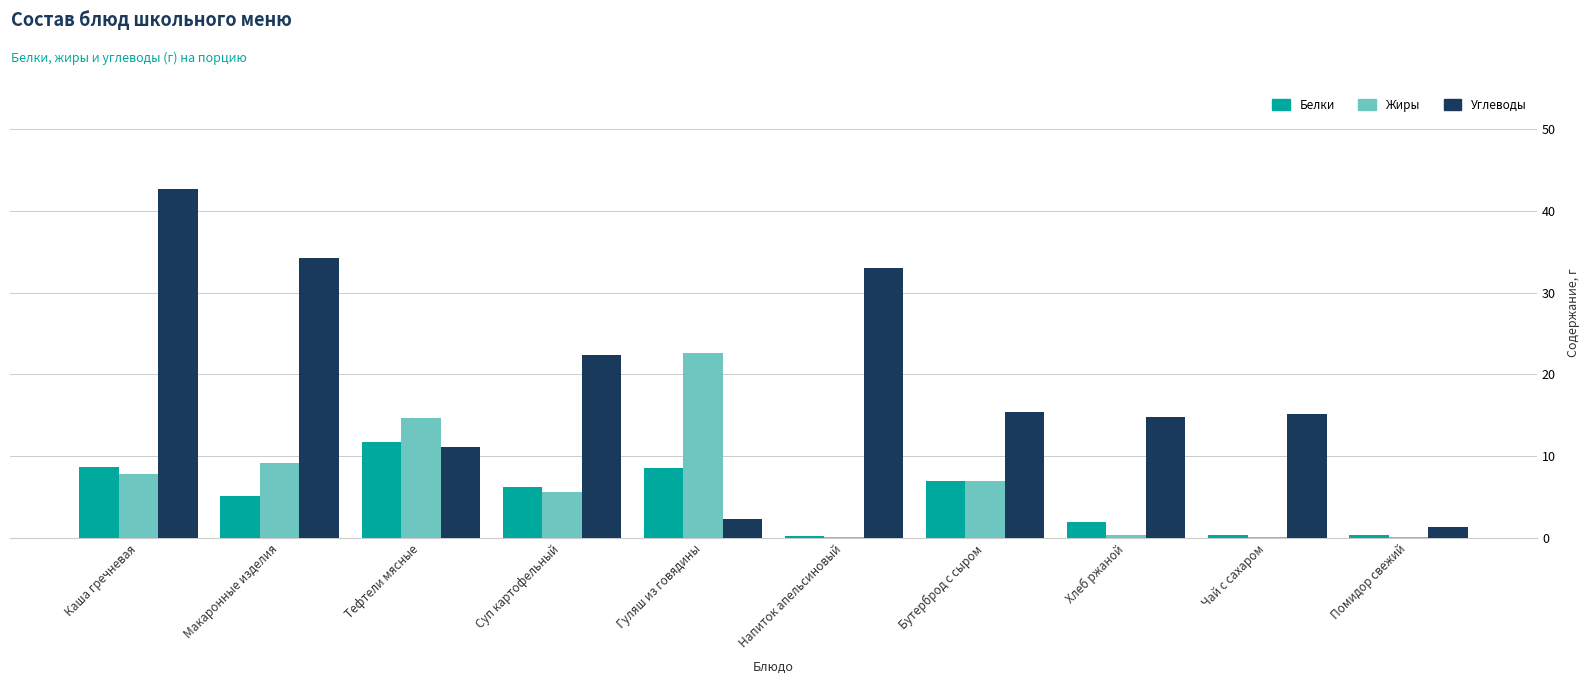

Which series has the widest spread of values?

Углеводы